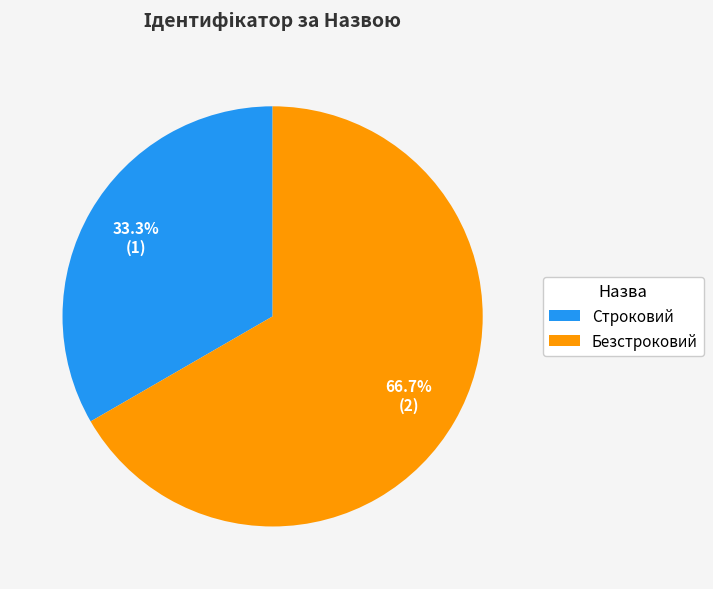

What percentage do Безстроковий and Строковий together represent?

100.0%